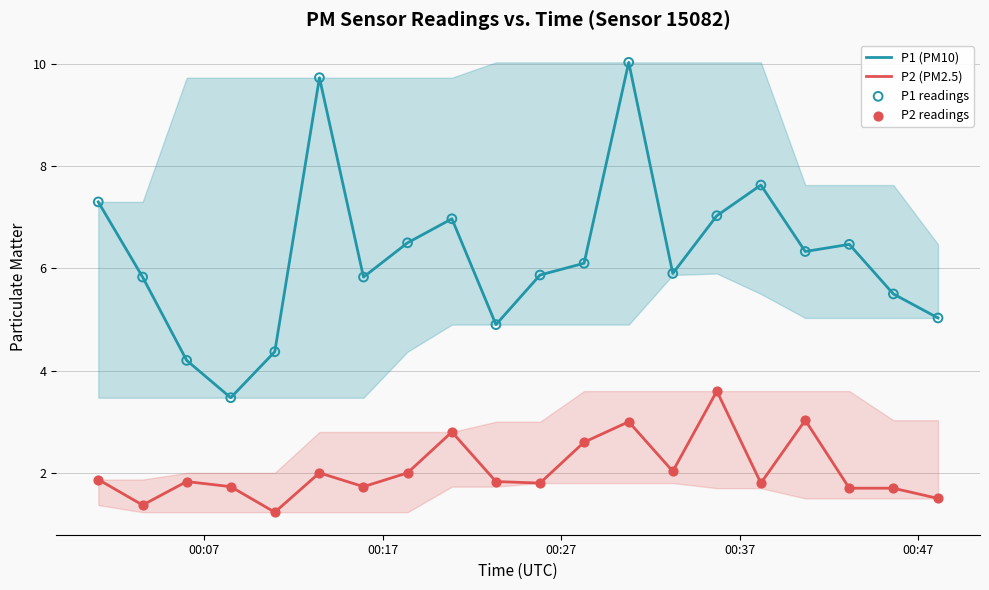

Which series has the largest total across all categories?

P1 (PM10)